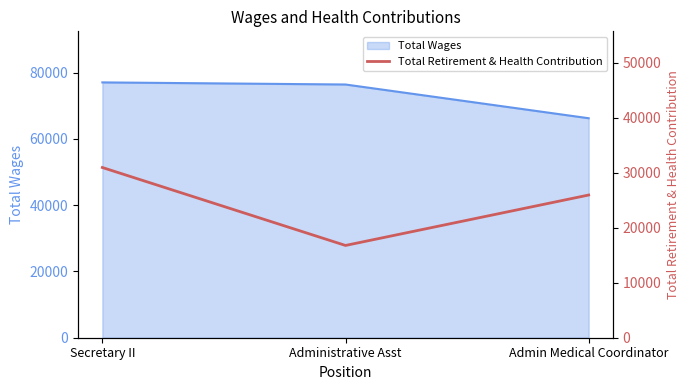

Is it true that Total Wages equals 110852 at Admin Medical Coordinator?

False